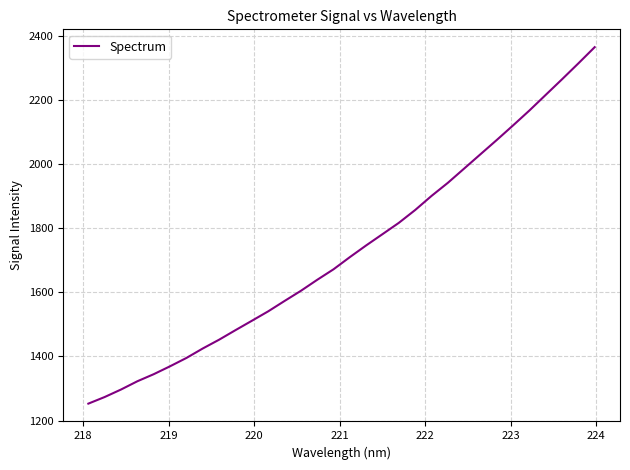

What is the difference between the maximum and minimum values?

1111.6